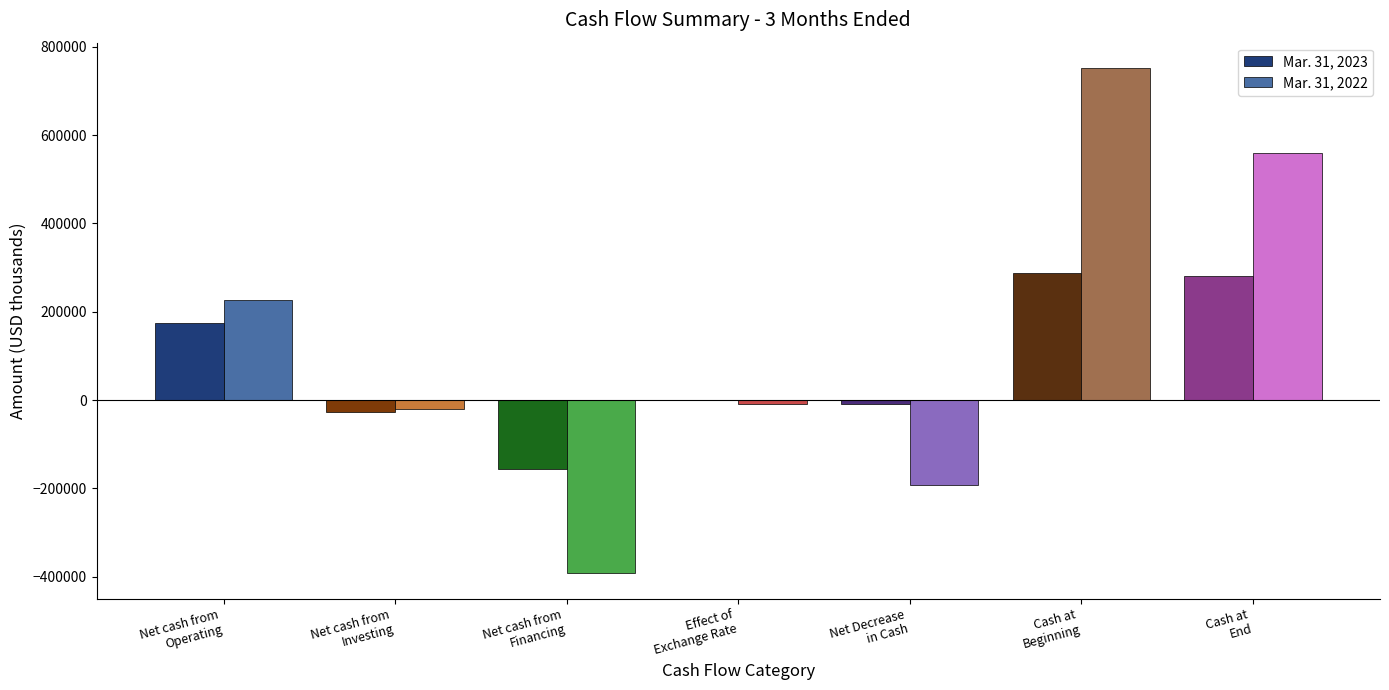

Is it true that Mar. 31, 2023 equals 288768 at Cash at
Beginning?

True